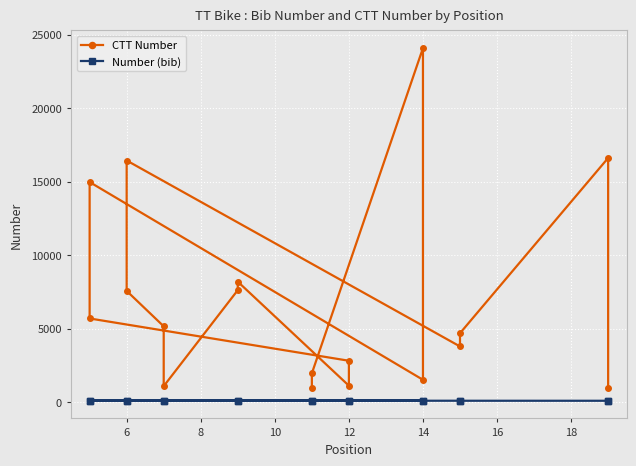

How many interior local valleys does the CTT Number series have?

4